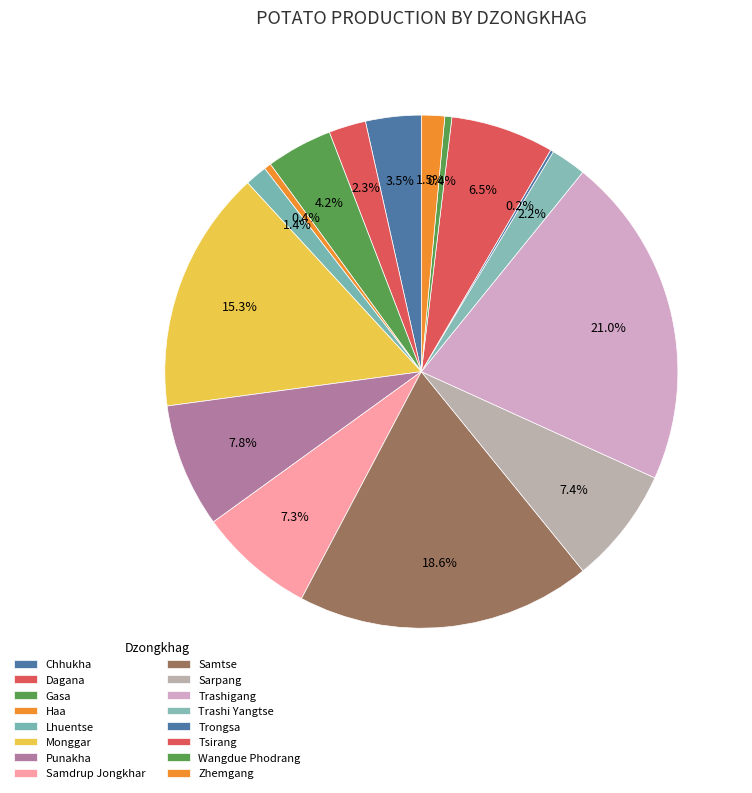

Does Zhemgang account for over 50% of the chart?

No